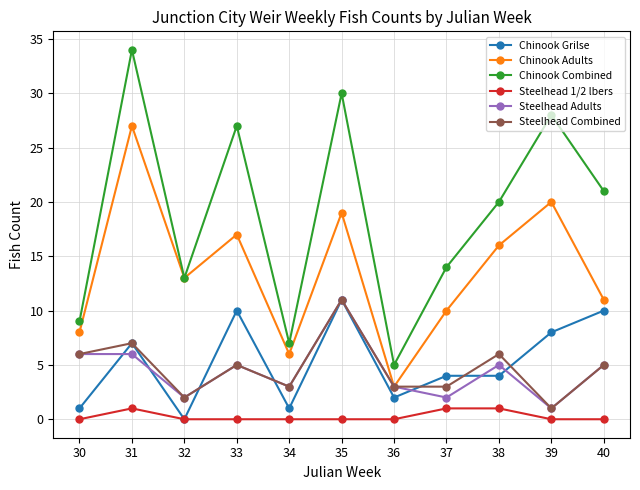

Reading left to right, transcribe all the data shown in this chart.

Chinook Grilse: 30=1	31=7	32=0	33=10	34=1	35=11	36=2	37=4	38=4	39=8	40=10
Chinook Adults: 30=8	31=27	32=13	33=17	34=6	35=19	36=3	37=10	38=16	39=20	40=11
Chinook Combined: 30=9	31=34	32=13	33=27	34=7	35=30	36=5	37=14	38=20	39=28	40=21
Steelhead 1/2 lbers: 30=0	31=1	32=0	33=0	34=0	35=0	36=0	37=1	38=1	39=0	40=0
Steelhead Adults: 30=6	31=6	32=2	33=5	34=3	35=11	36=3	37=2	38=5	39=1	40=5
Steelhead Combined: 30=6	31=7	32=2	33=5	34=3	35=11	36=3	37=3	38=6	39=1	40=5